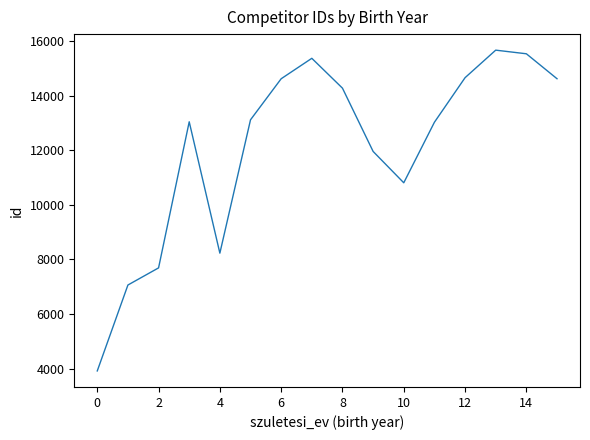

What is the smallest value displayed?

3915